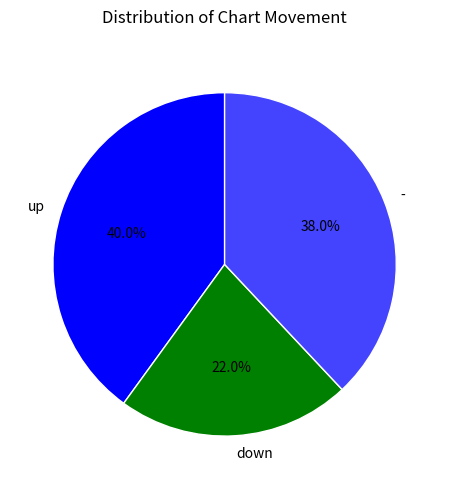

Which has a higher value, - or up?

up